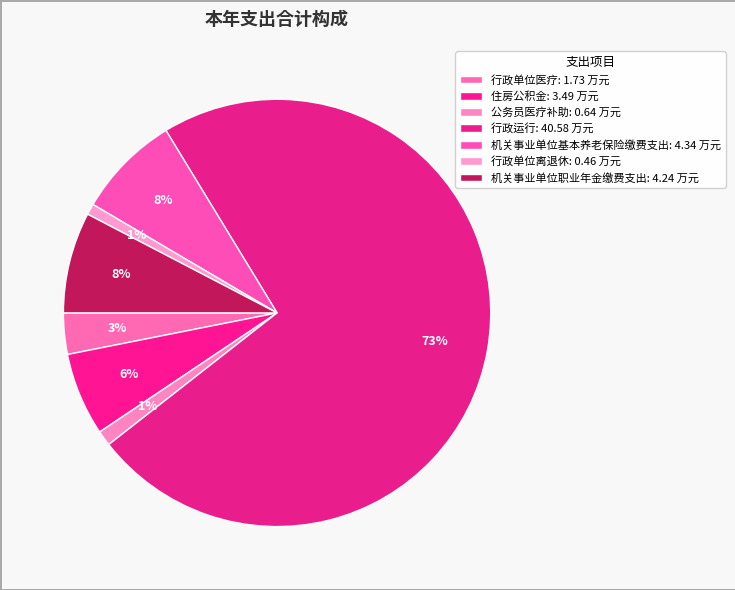

How many slices are in this pie chart?

7